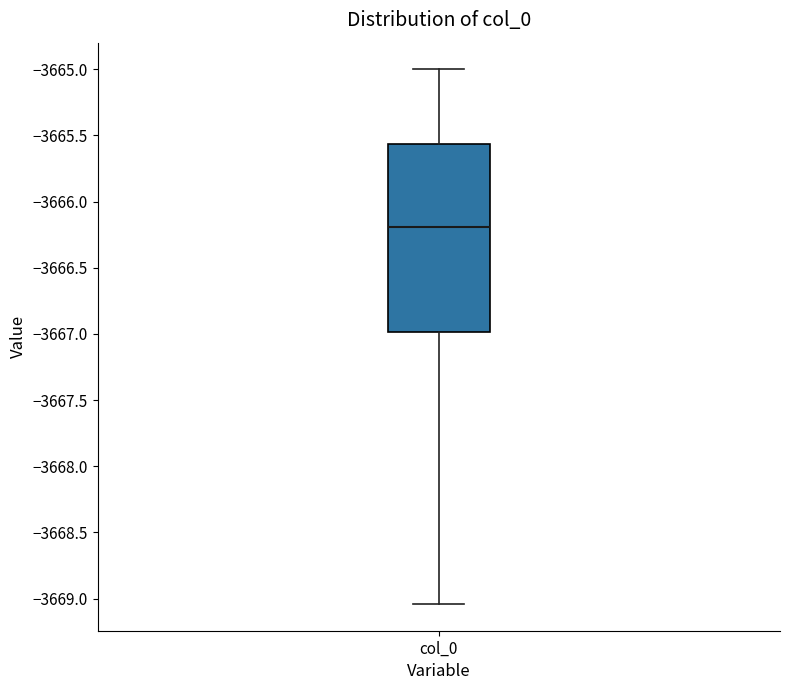

Read this box plot against the y-axis: the position of the median line, the range covered by the box, and the ends of both whiskers. The values are not printed on the chart, so give them approximately, as read against the axis.

median -3666.20, box -3667.00 to -3665.55, whiskers -3669.05 to -3665.00